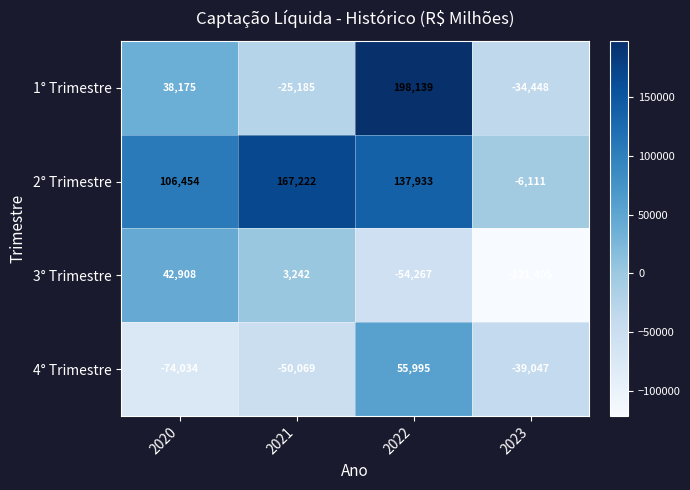

Read the 3° Trimestre value at 2023, to the nearest 10.

-121400